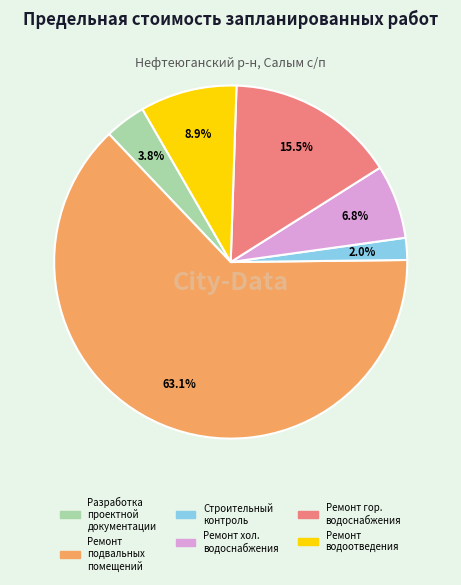

Does any single category account for the majority?

Yes